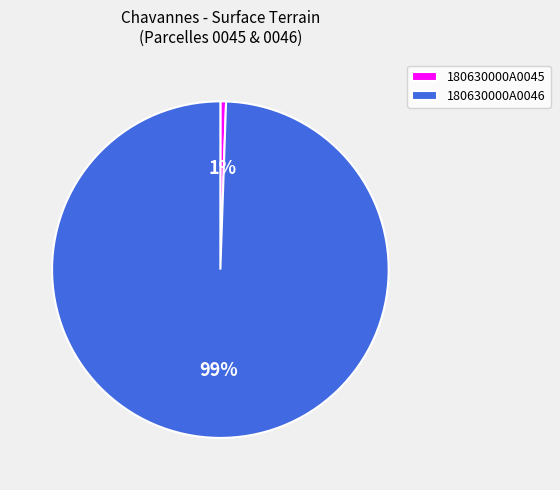

Rank the categories by value from lowest to highest.

180630000A0045, 180630000A0046